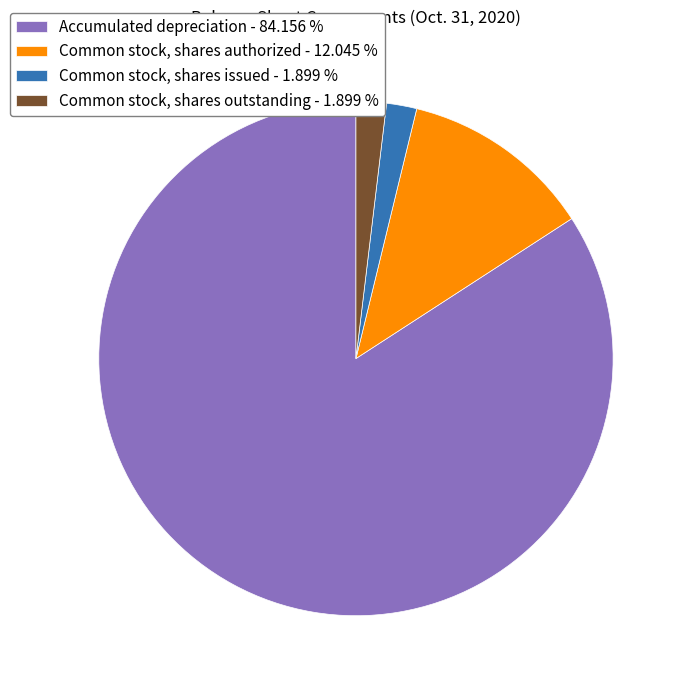

Is the sum of Common stock, shares authorized - 12.045 % and Common stock, shares outstanding - 1.899 % greater than half?

No